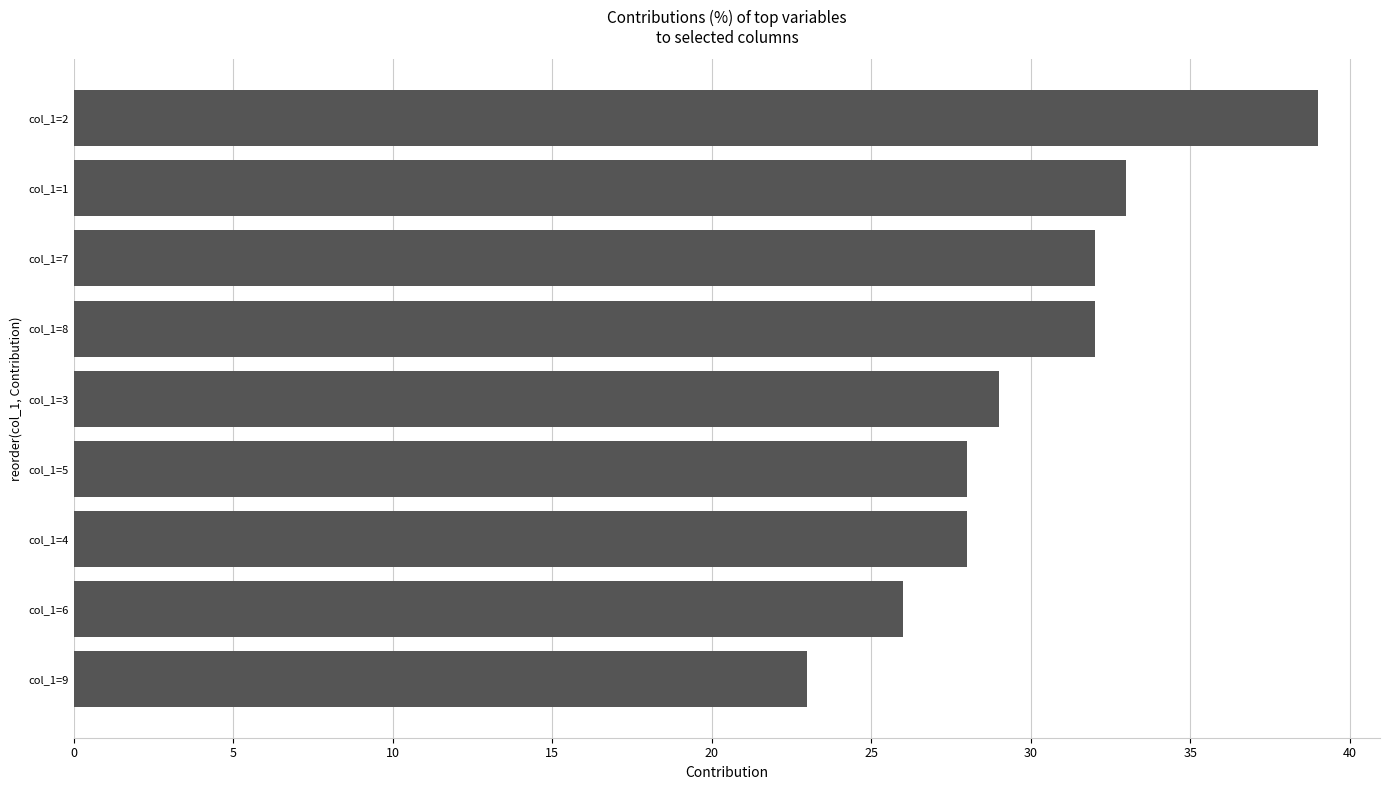

The value at col_1=3 is 16. True or false?

False